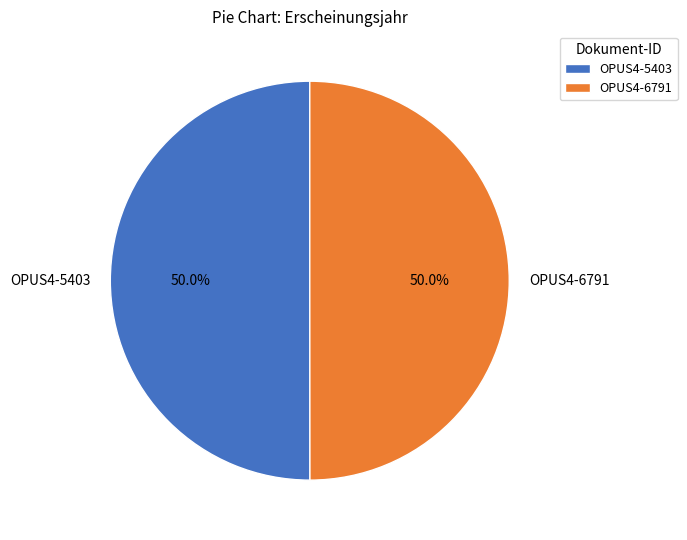

What is the ratio of the value at OPUS4-6791 to the value at OPUS4-5403?

1.0